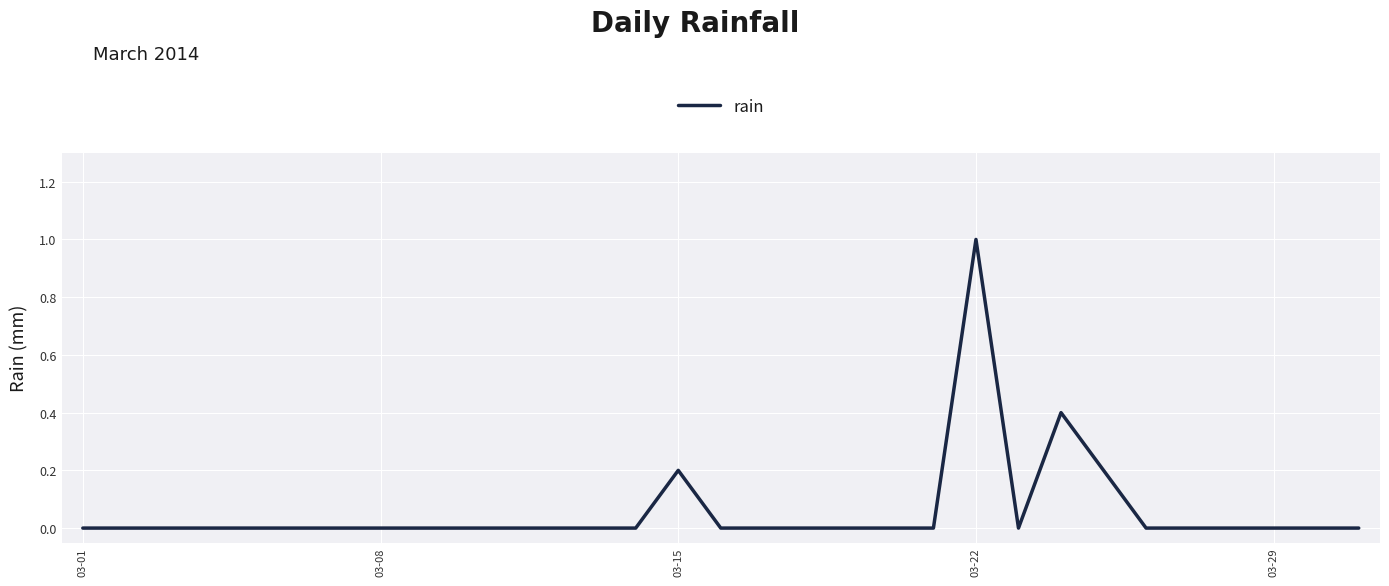

What is the difference between the maximum and minimum values?

1.0